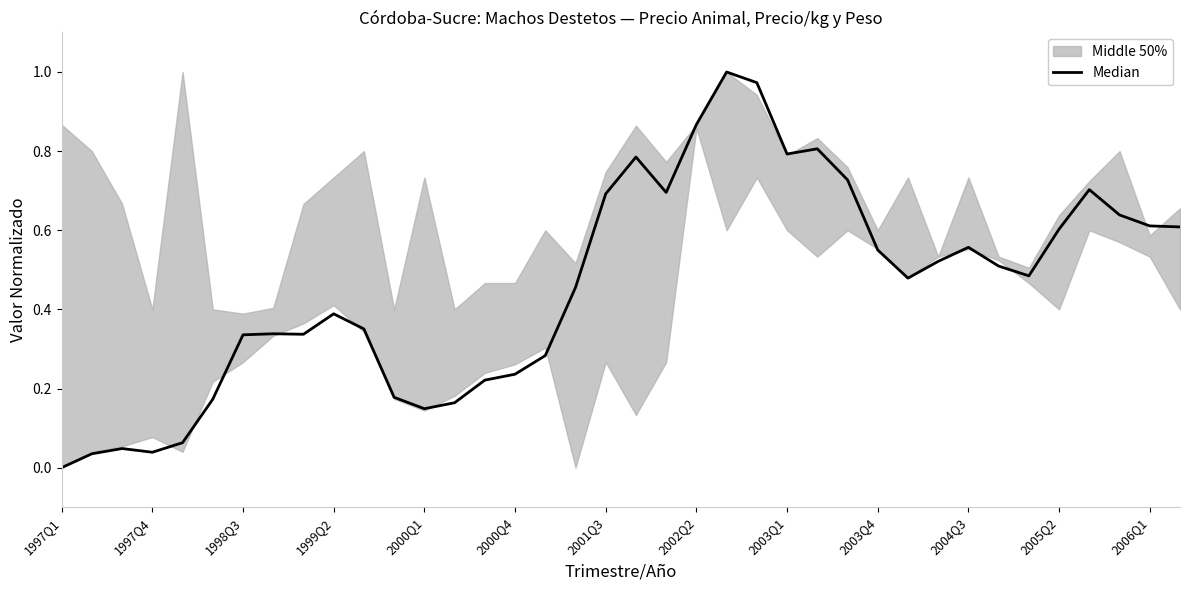

True or false: the data shows 0.6 at 2006Q1.

True